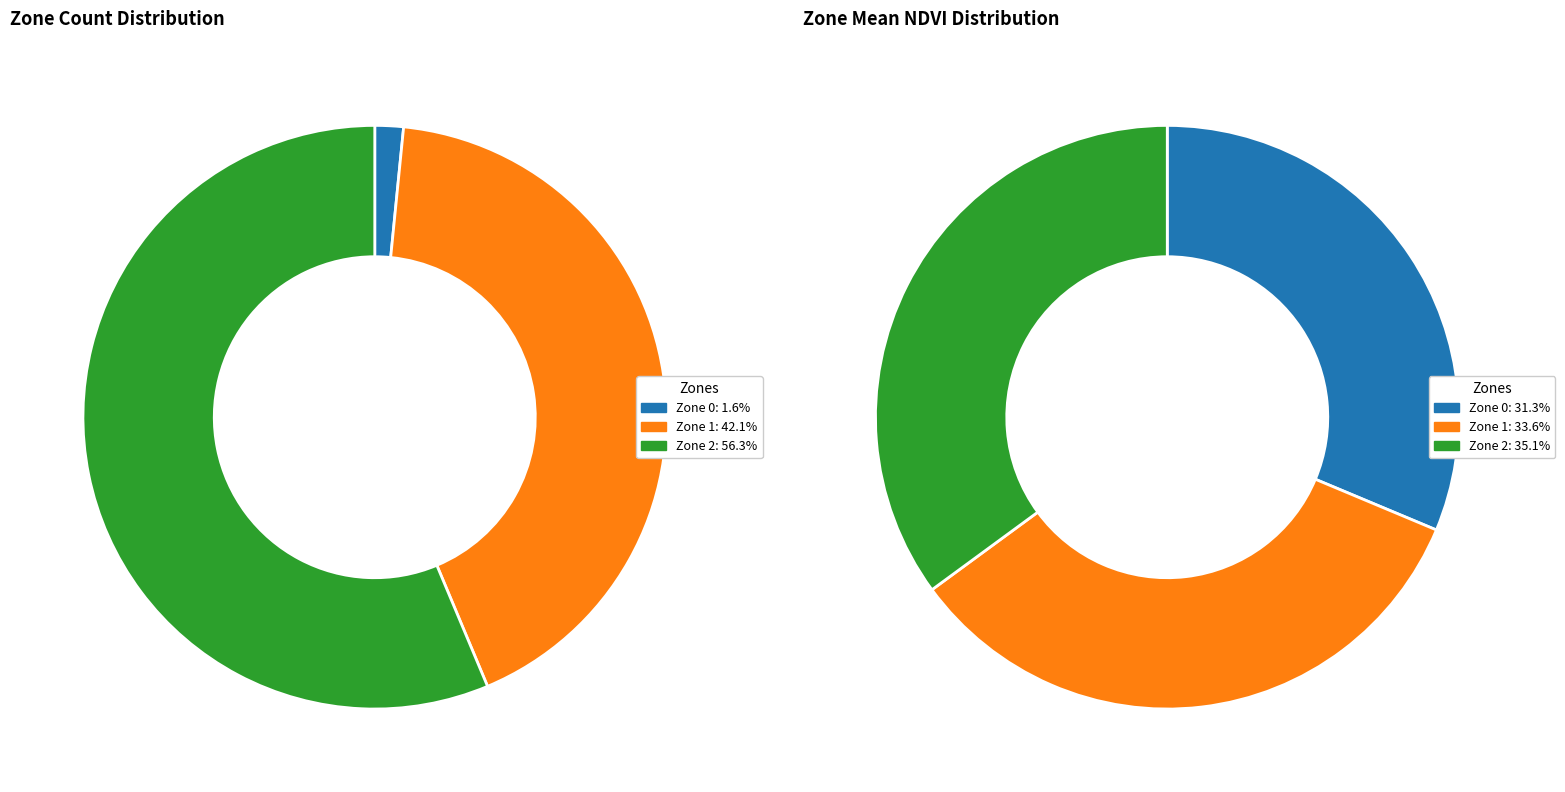

To the nearest percent, what is the difference between the largest and smallest slice percentages?

55%